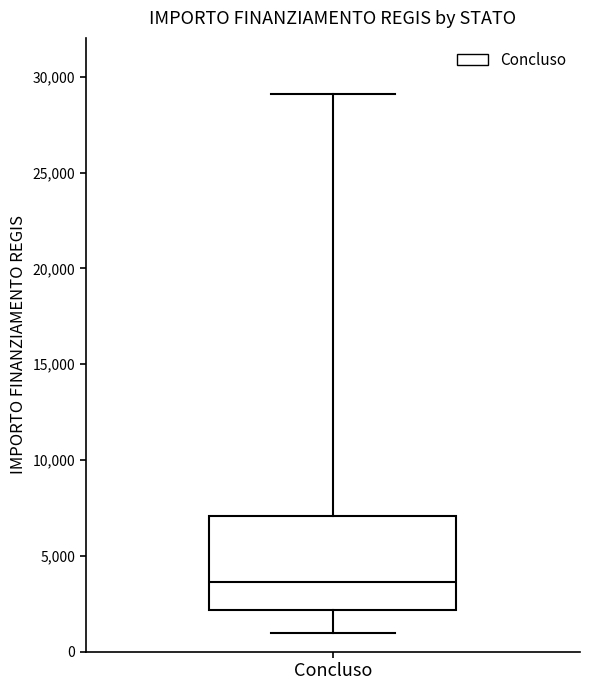

Read this box plot against the y-axis: the position of the median line, the range covered by the box, and the ends of both whiskers. The values are not printed on the chart, so give them approximately, as read against the axis.

median 3500, box 2000 to 7000, whiskers 1000 to 29000